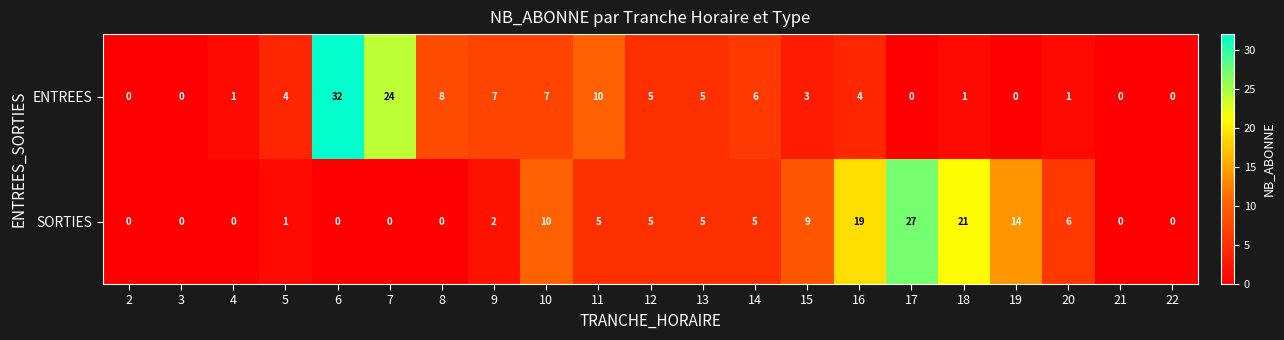

At how many categories does at least one series exceed 2?

16